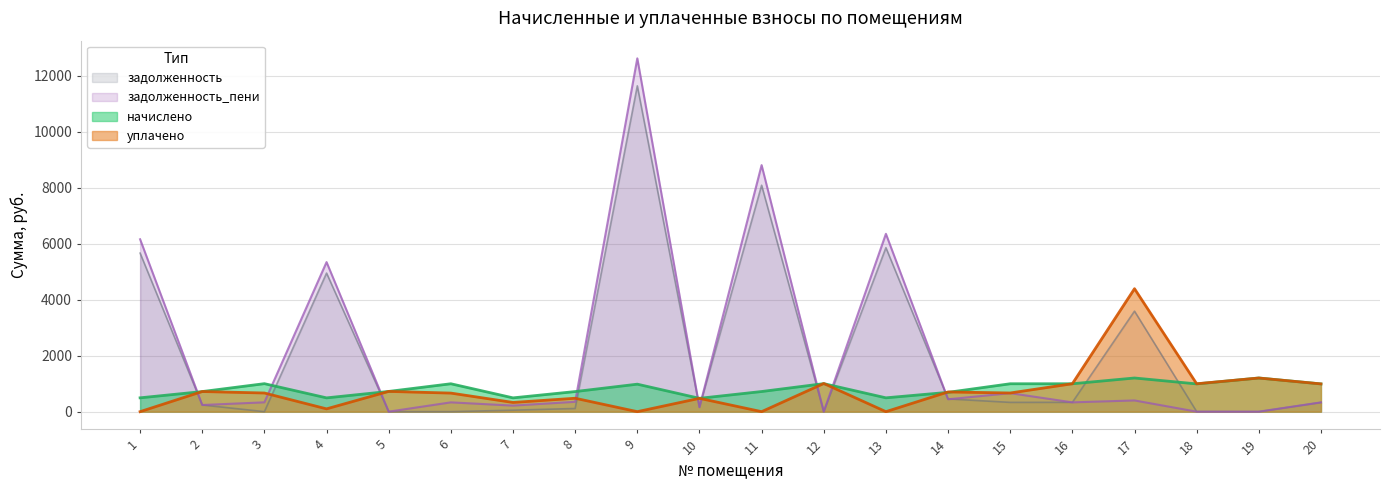

Where does the уплачено series first go above 666?

2